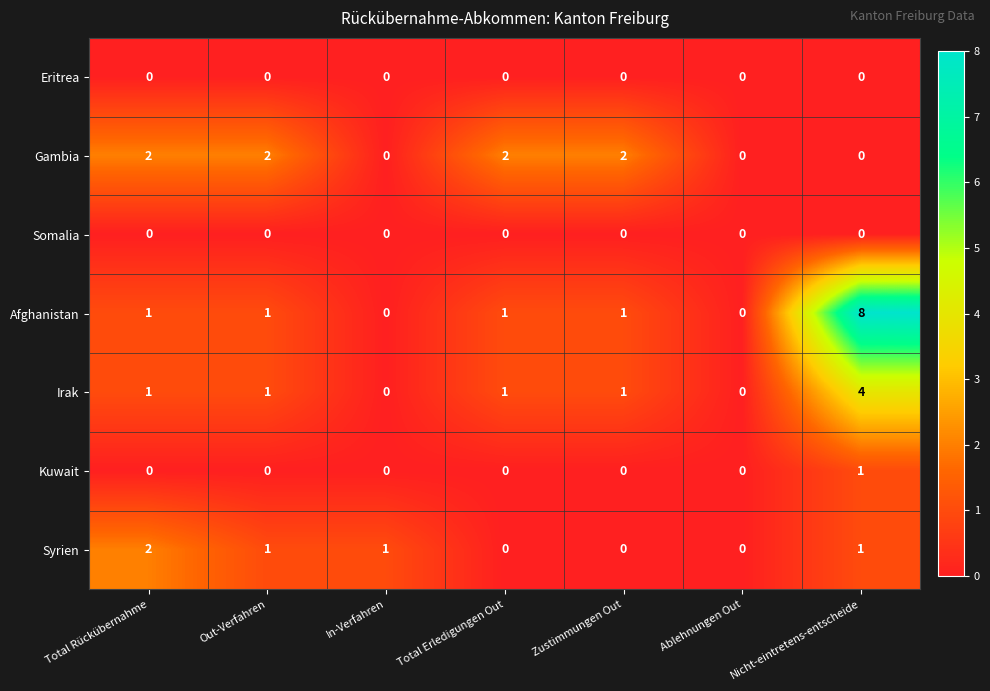

What is the maximum value shown in the chart?

8